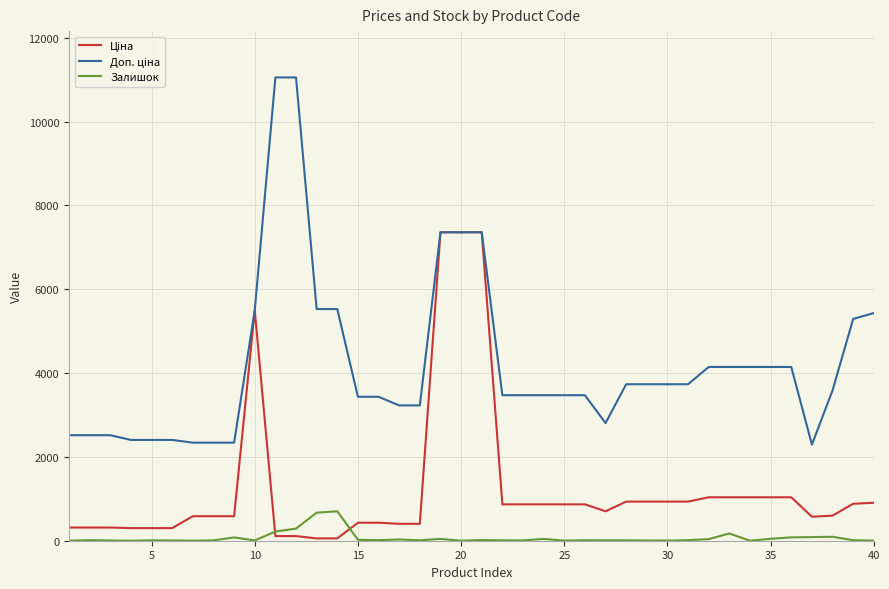

Does the chart display data point markers on the line(s)?

No